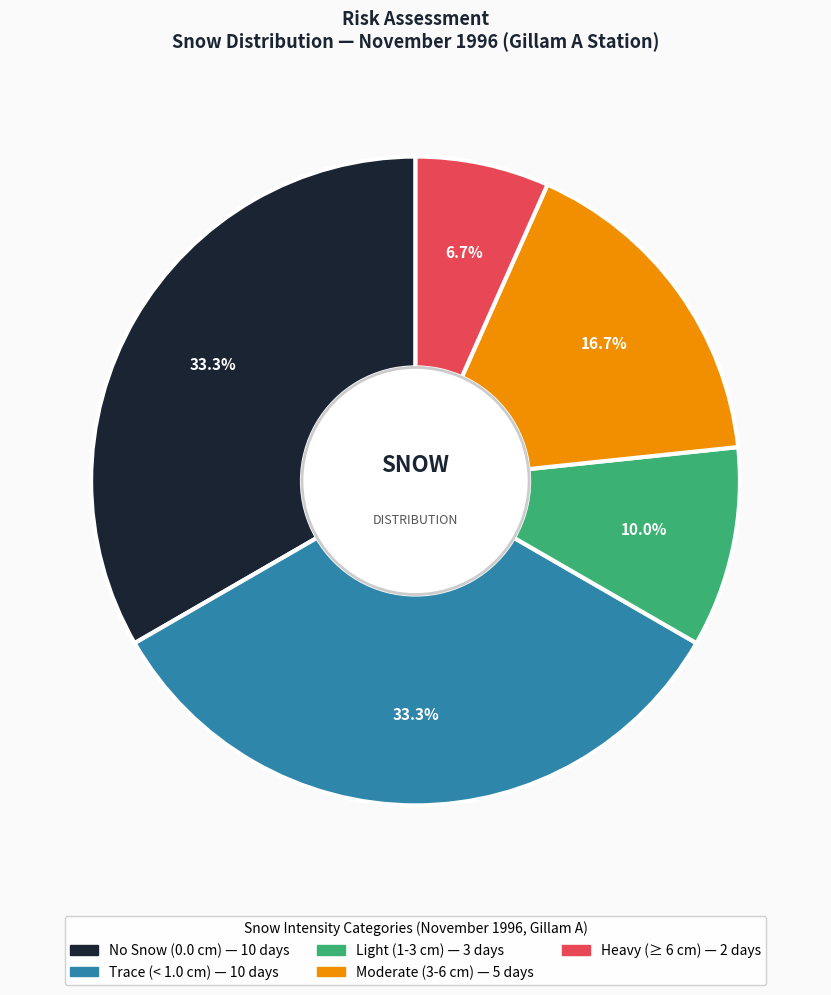

Is there a majority slice in this chart?

No